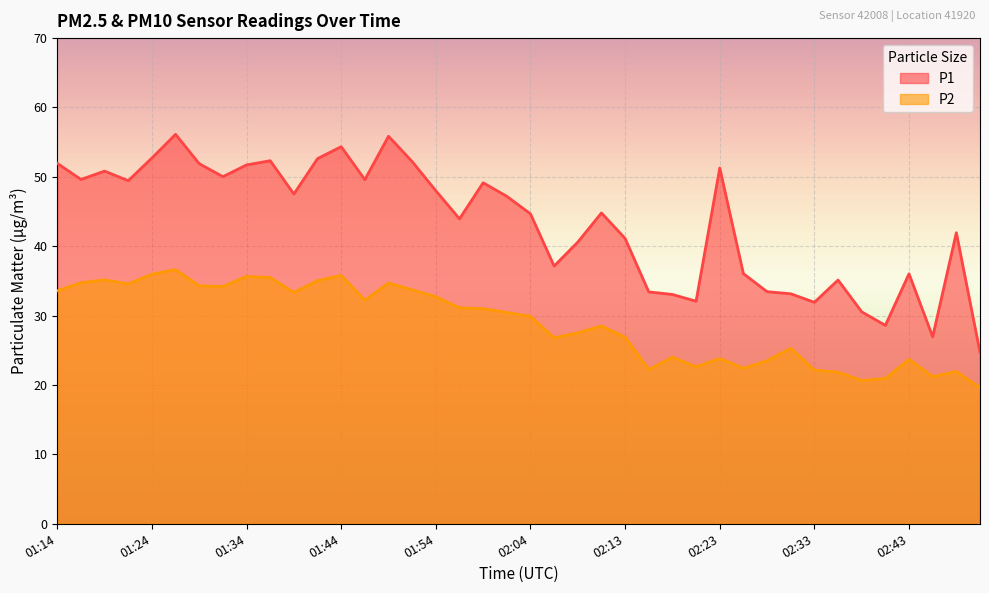

Reading left to right, transcribe all the data shown in this chart.

P1: 52.0	49.6	50.8	49.5	52.7	56.1	51.9	50.0	51.7	52.3	47.5	52.6	54.4	49.6	55.9	52.2	48.0	44.0	49.1	47.2	44.7	37.1	40.6	44.8	41.1	33.4	33.0	32.1	51.3	36.0	33.5	33.1	31.9	35.1	30.6	28.6	36.0	26.9	42.0	24.7
P2: 33.6	34.8	35.1	34.6	36.0	36.6	34.3	34.2	35.6	35.5	33.3	35.0	35.8	32.2	34.7	33.7	32.7	31.1	31.0	30.4	29.9	26.8	27.5	28.5	26.9	22.2	24.0	22.6	23.8	22.4	23.5	25.3	22.1	21.9	20.6	20.9	23.7	21.2	21.9	19.6